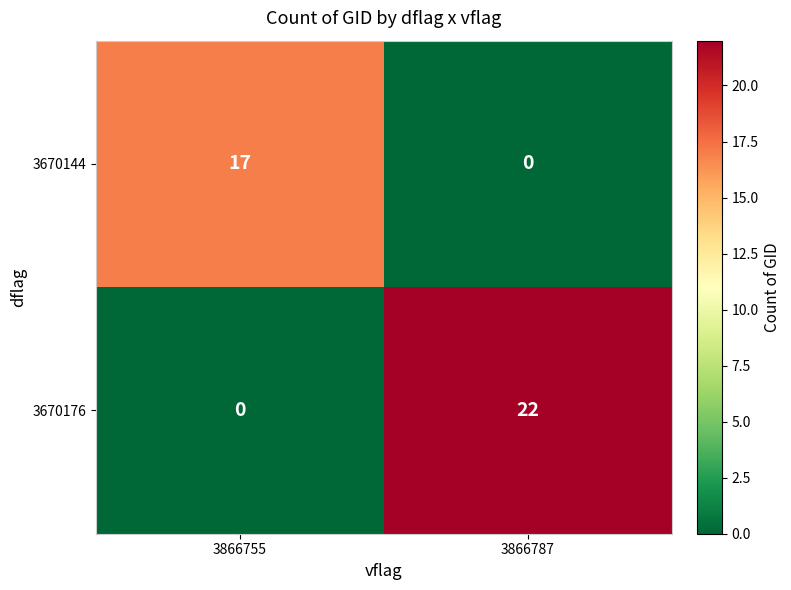

What is the maximum value shown in the chart?

22